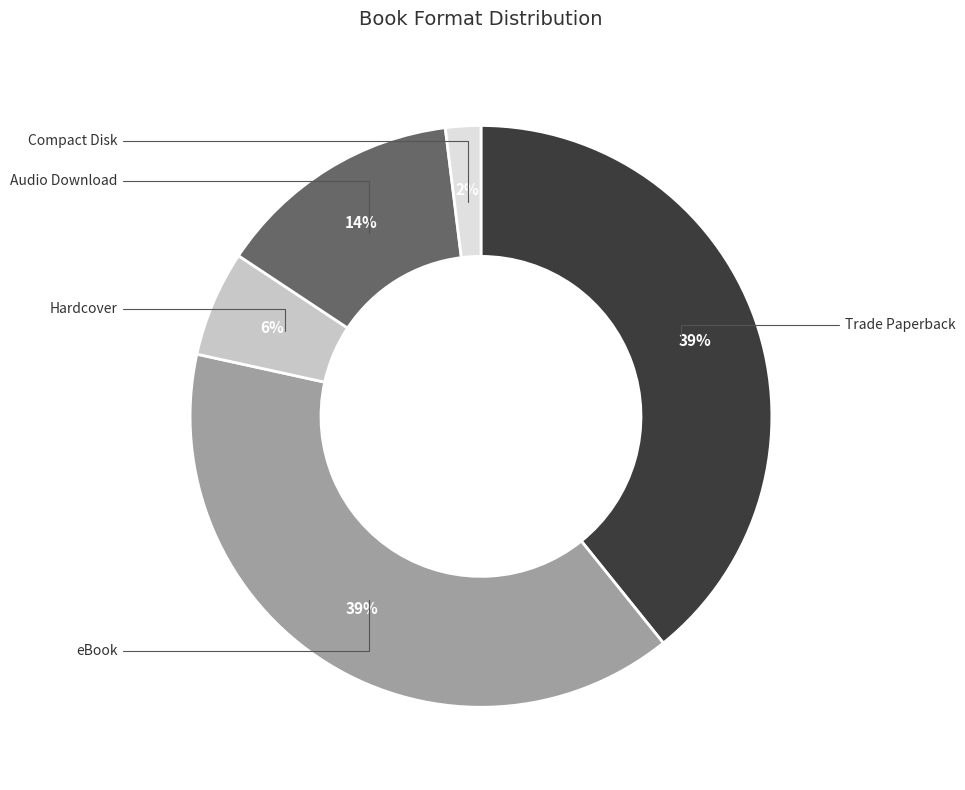

To the nearest percent, what is the difference between the largest and smallest slice percentages?

37%